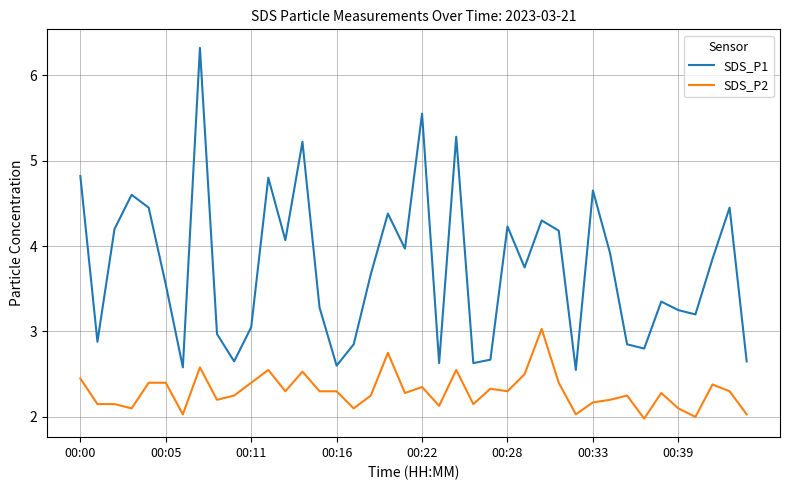

What are all the series names shown in the legend?

SDS_P1, SDS_P2